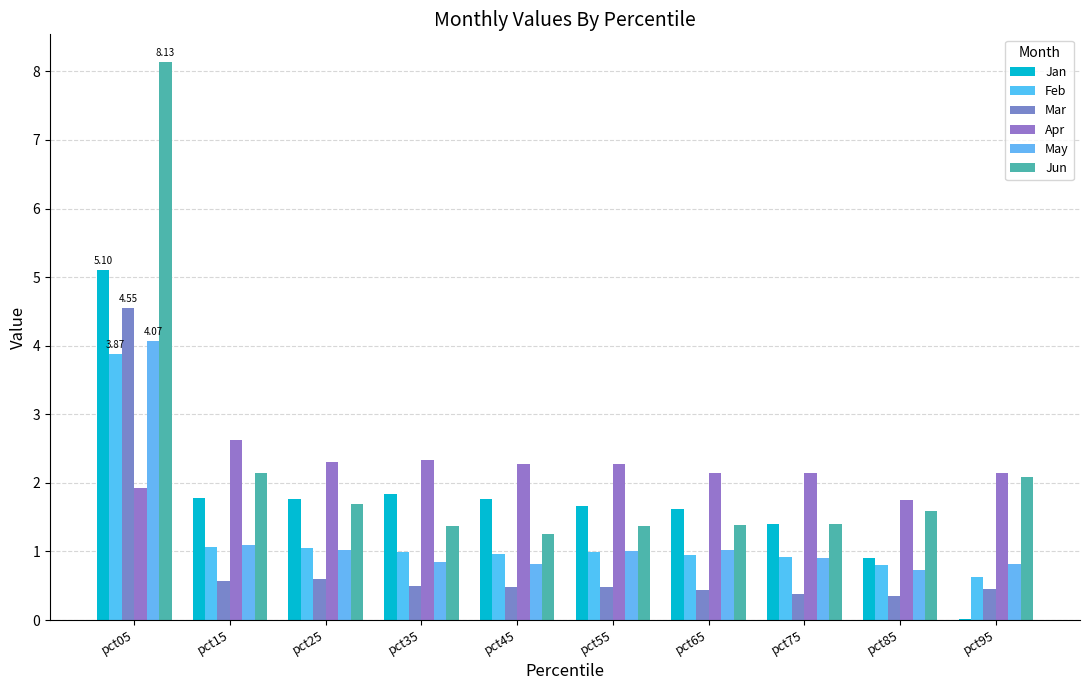

What is the value of the May bar at the 2nd from the left?

1.1